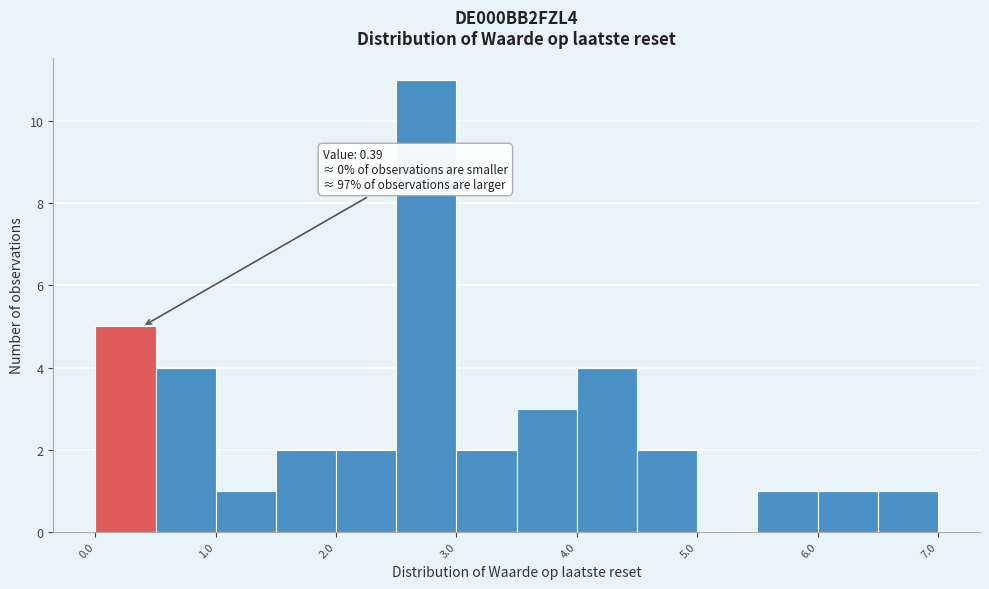

Which range on the x-axis has the tallest bar?

2.5 to 3.0